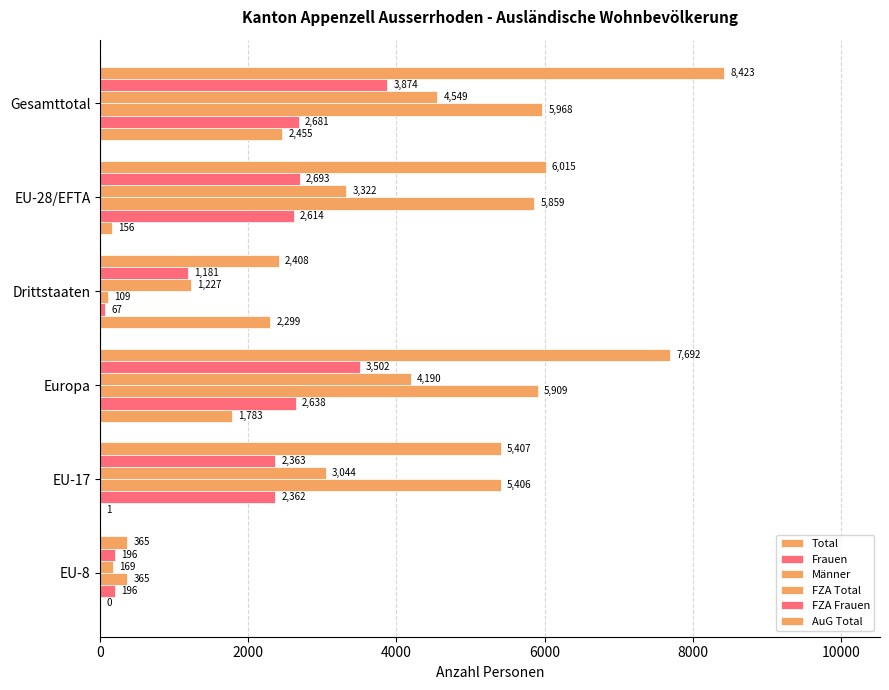

What is the sum of all Total values?

30310